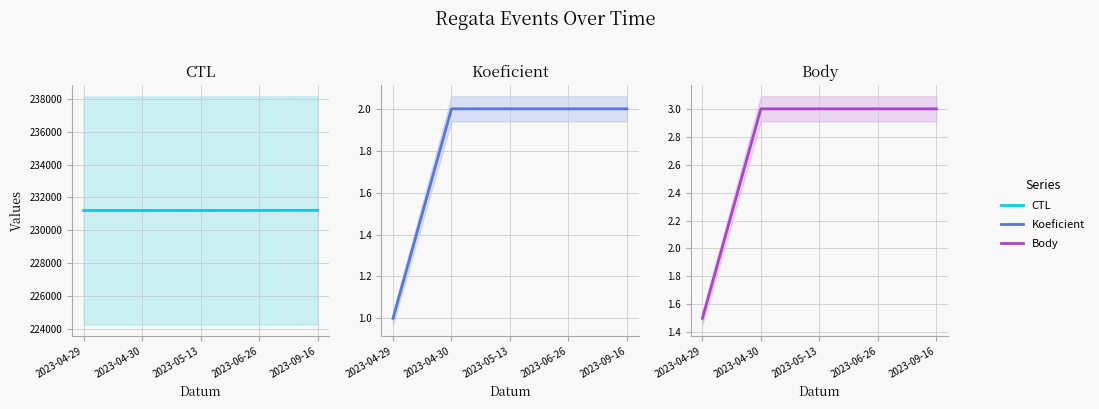

What is the average value of the Koeficient series?

1.8